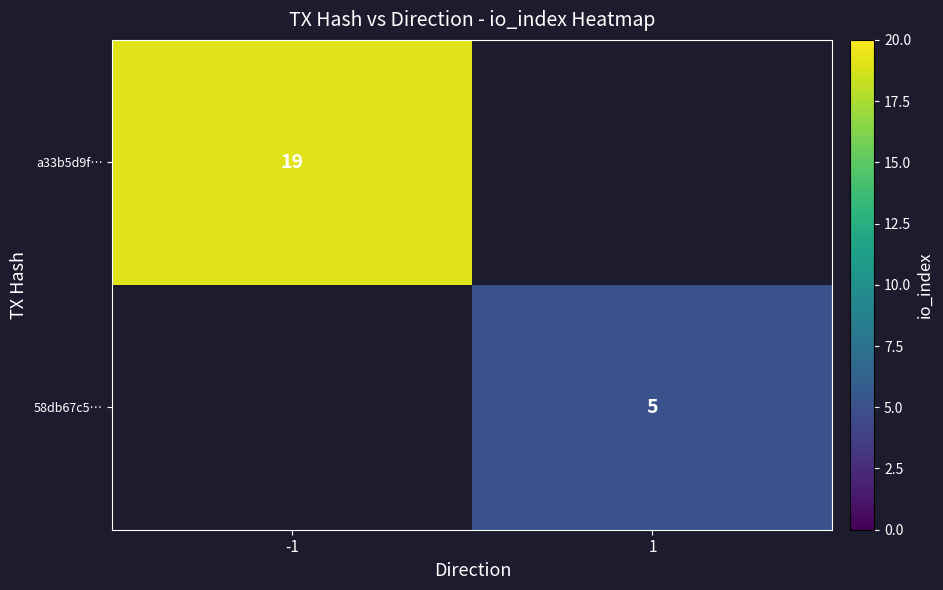

The a33b5d9f… series shows 11 at -1. True or false?

False